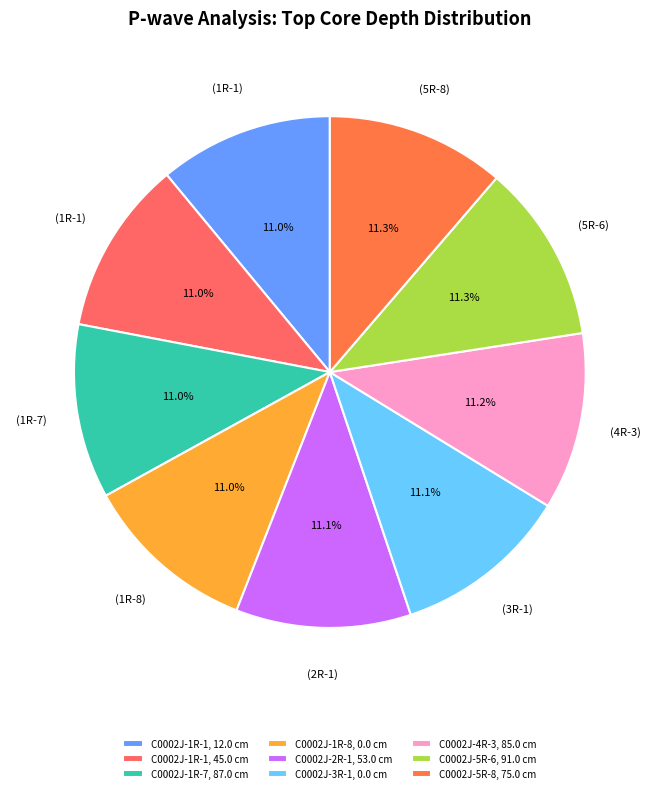

Approximately how many times larger is the value at C0002J-1R-8, 0.0 cm compared to C0002J-4R-3, 85.0 cm?

1.0